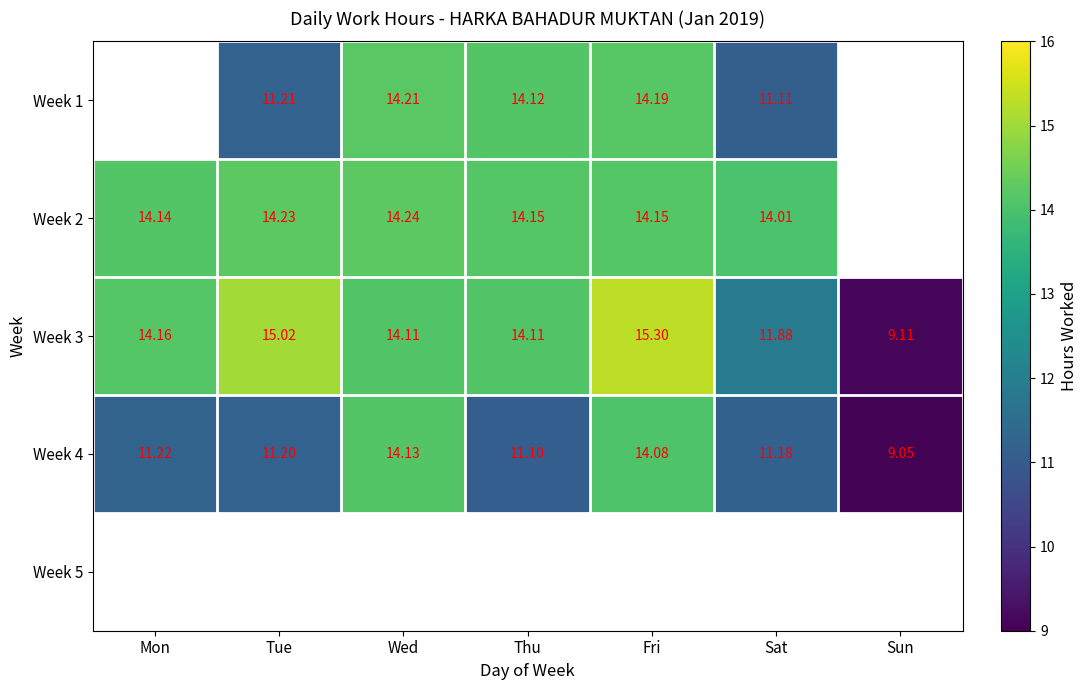

List the labels in order of Week 4 value, largest first.

Wed, Fri, Mon, Tue, Sat, Thu, Sun